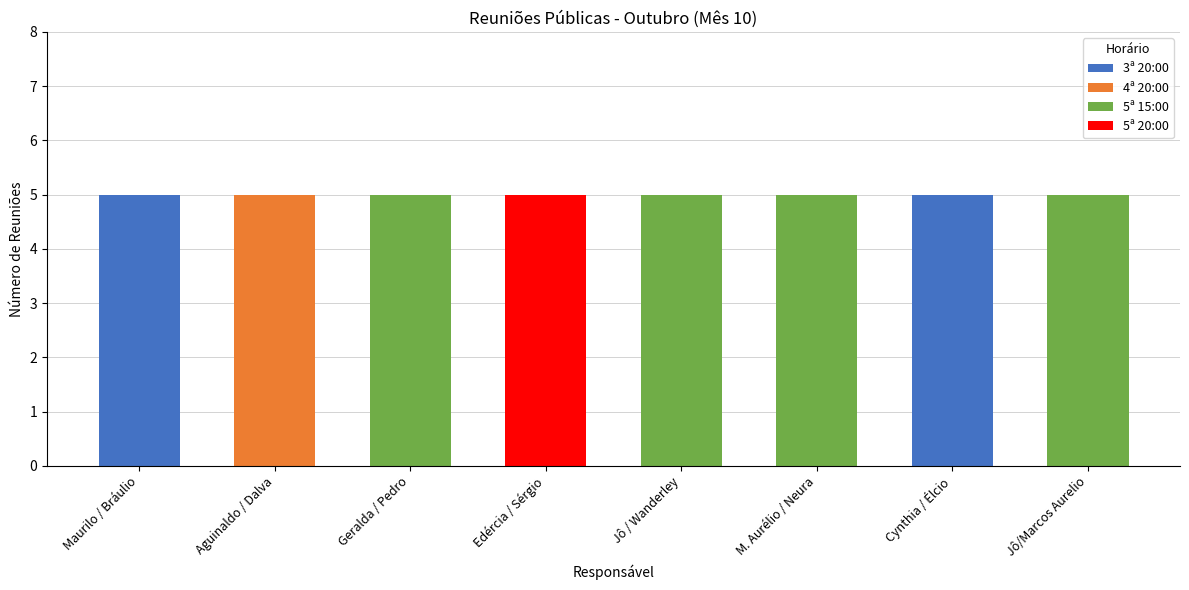

What is the total value across all series at Maurilo / Bráulio?

5